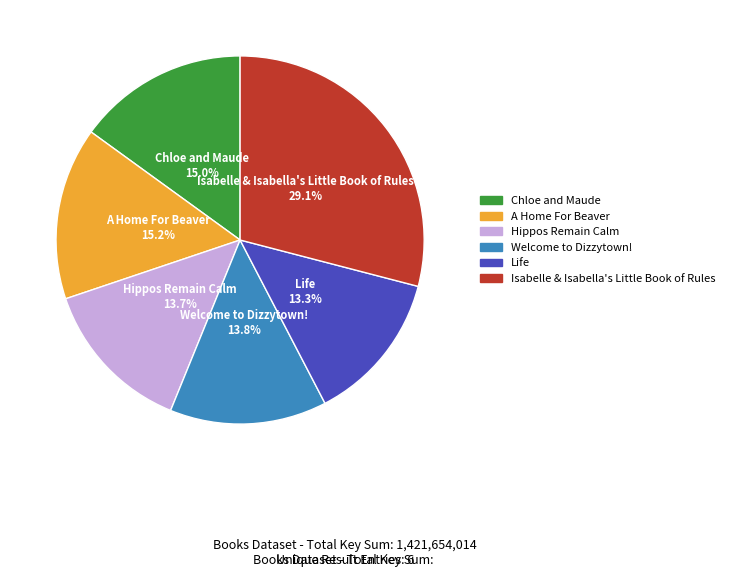

What is the largest slice in the pie chart?

Isabelle & Isabella's Little Book of Rules